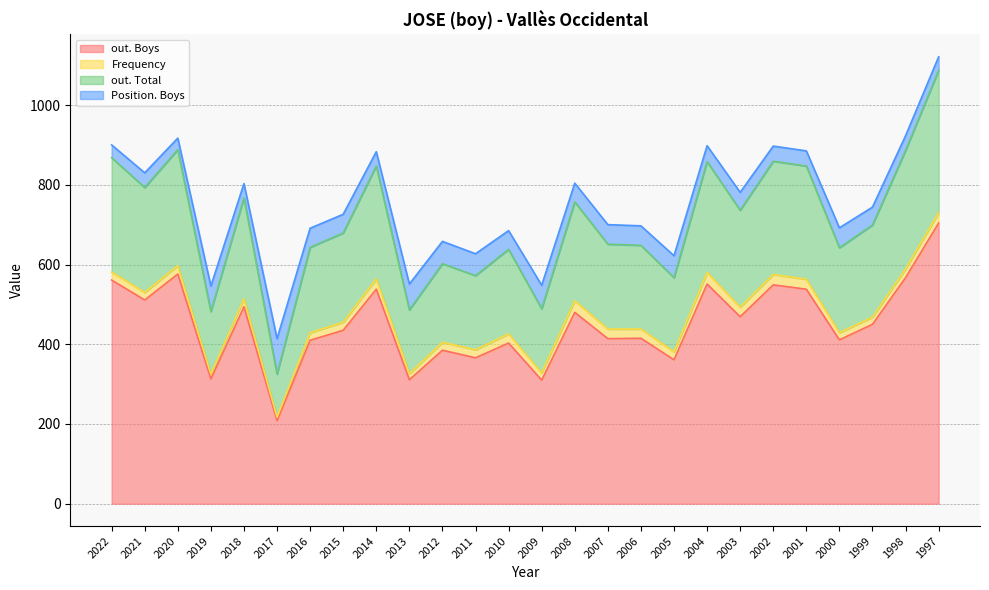

What is the lowest value of the out. Total series?

325